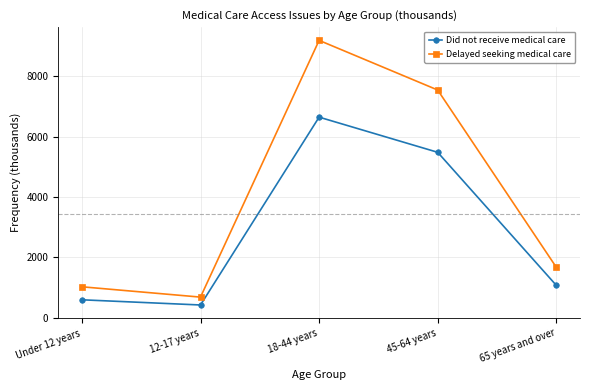

Which series changed the most between Under 12 years and 45-64 years?

Delayed seeking medical care